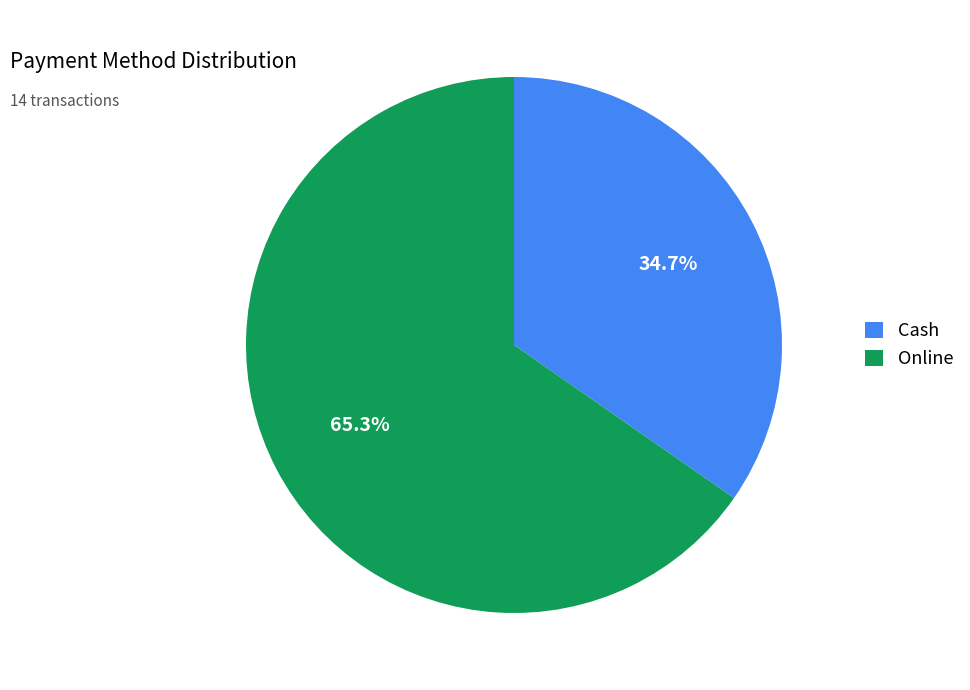

To the nearest percent, what is the average slice percentage?

50%